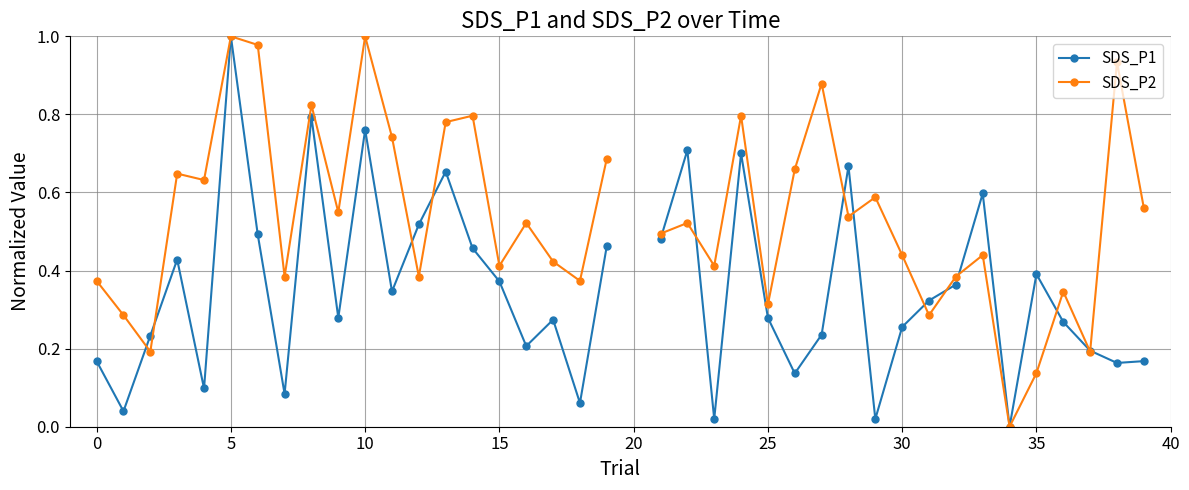

How many intersections are there between SDS_P2 and SDS_P1?

14